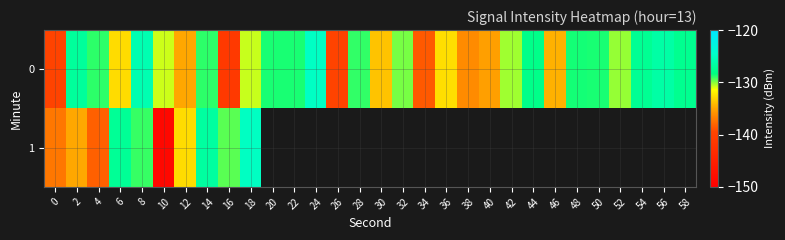

How many data points does each series have?

30